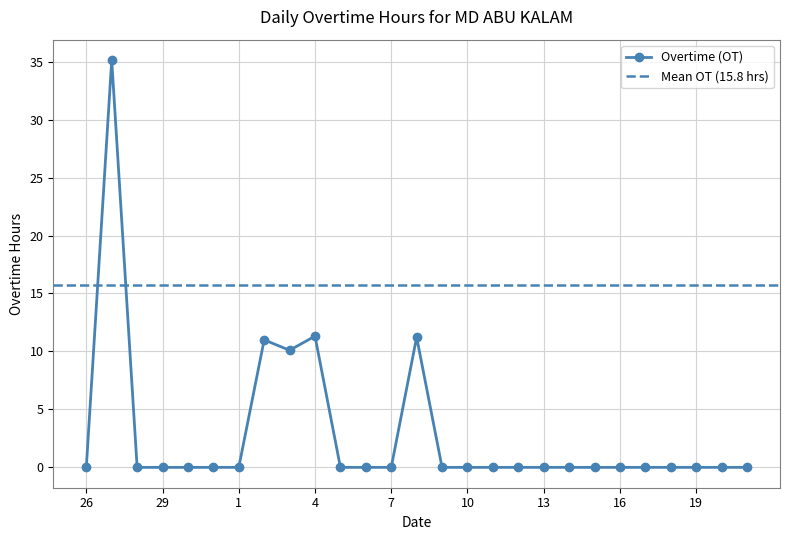

At which label is the value closest to 17?

4